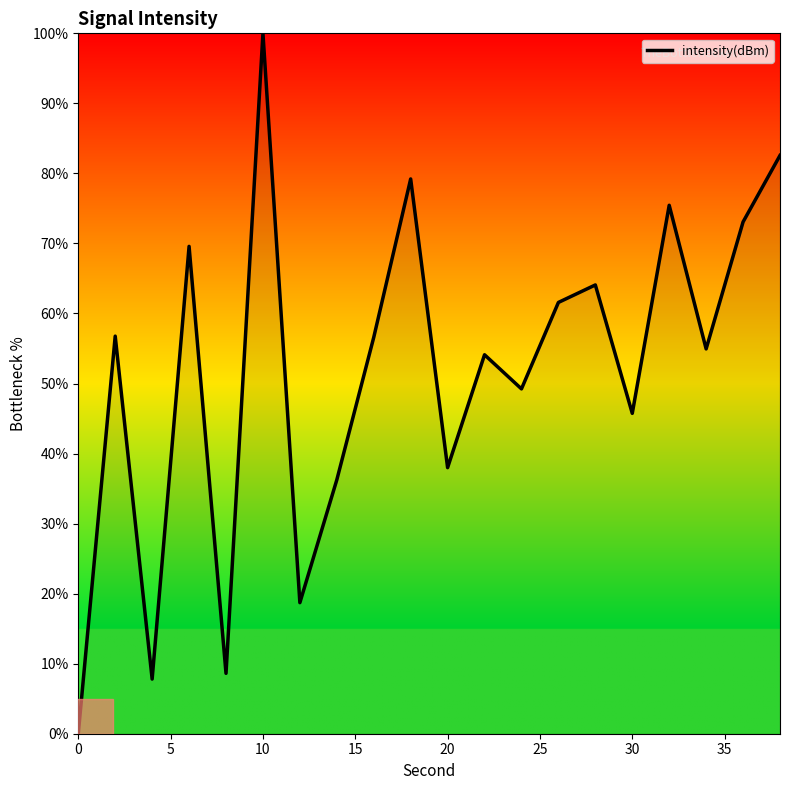

What is the maximum value shown in the chart?

100.0